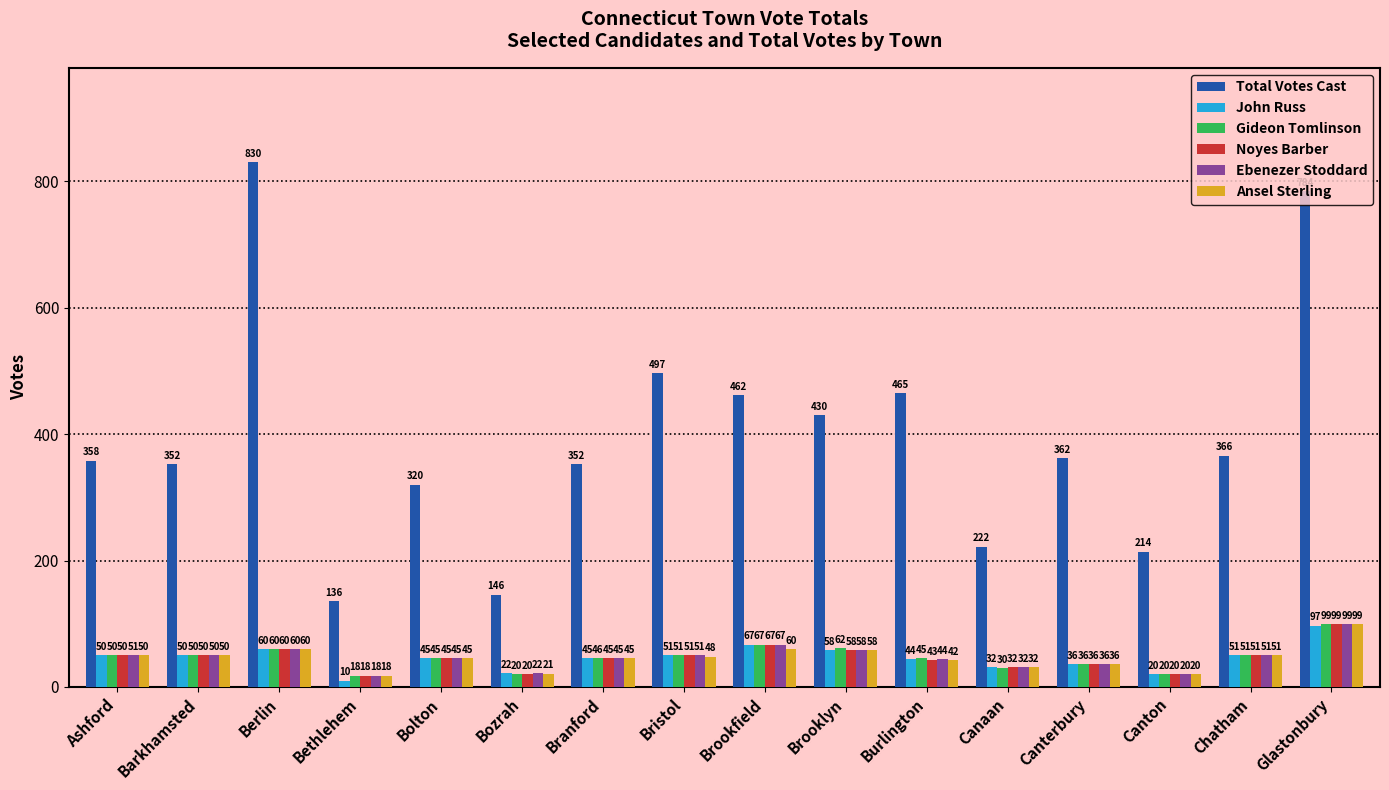

What is the label of the 5th bar from the right?

Canaan